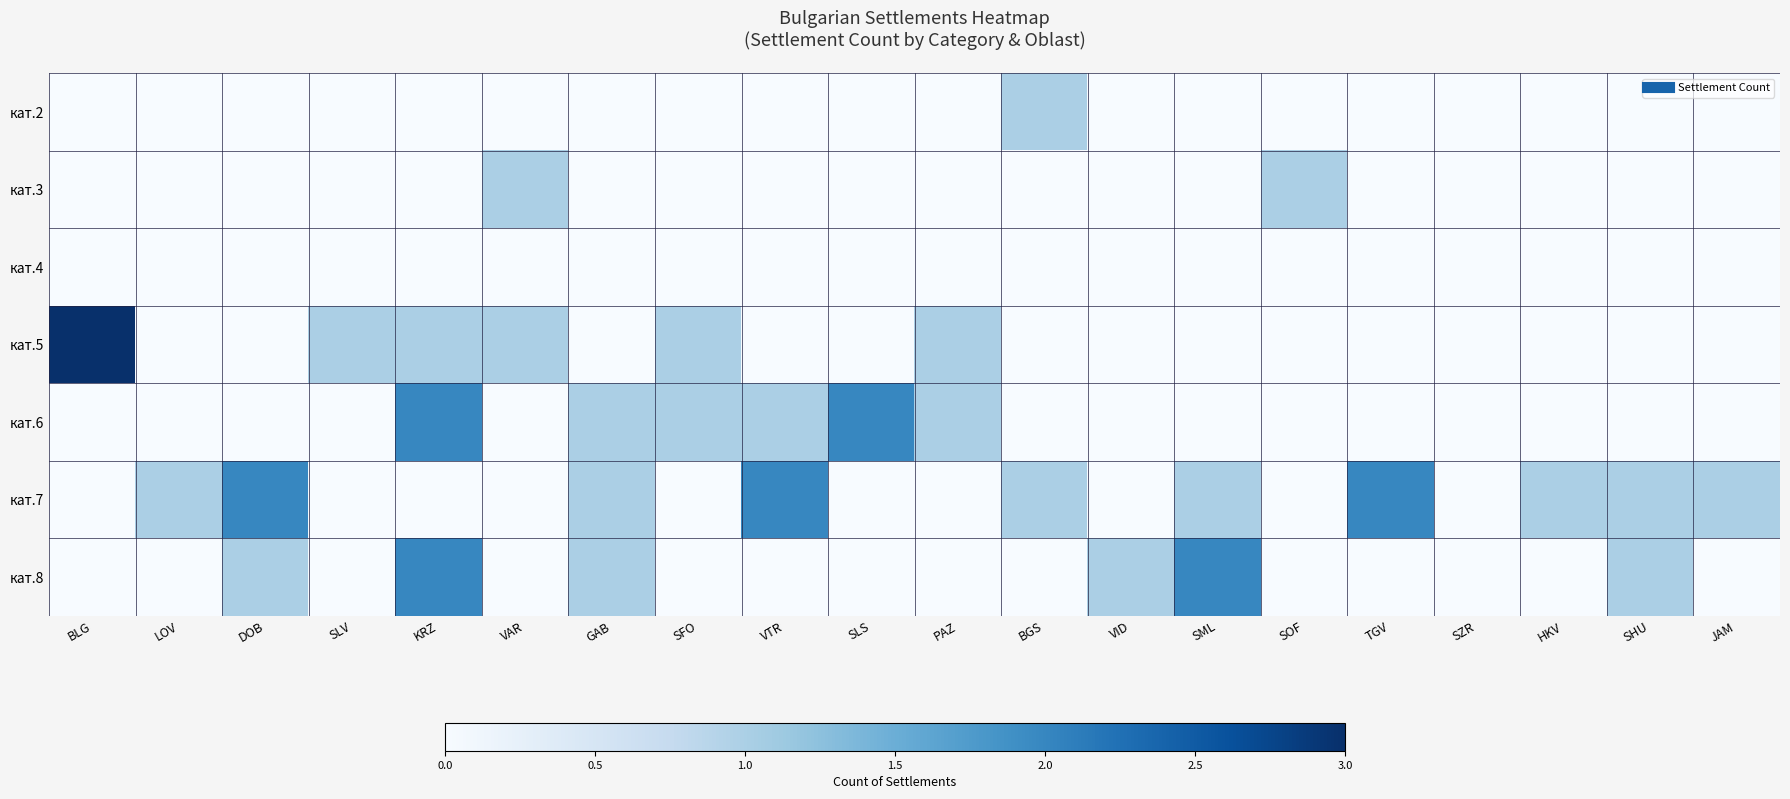

Reading left to right, what are all the values shown in this chart?

кат.2: BLG=0	LOV=0	DOB=0	SLV=0	KRZ=0	VAR=0	GAB=0	SFO=0	VTR=0	SLS=0	PAZ=0	BGS=1	VID=0	SML=0	SOF=0	TGV=0	SZR=0	HKV=0	SHU=0	JAM=0
кат.3: BLG=0	LOV=0	DOB=0	SLV=0	KRZ=0	VAR=1	GAB=0	SFO=0	VTR=0	SLS=0	PAZ=0	BGS=0	VID=0	SML=0	SOF=1	TGV=0	SZR=0	HKV=0	SHU=0	JAM=0
кат.4: BLG=0	LOV=0	DOB=0	SLV=0	KRZ=0	VAR=0	GAB=0	SFO=0	VTR=0	SLS=0	PAZ=0	BGS=0	VID=0	SML=0	SOF=0	TGV=0	SZR=0	HKV=0	SHU=0	JAM=0
кат.5: BLG=3	LOV=0	DOB=0	SLV=1	KRZ=1	VAR=1	GAB=0	SFO=1	VTR=0	SLS=0	PAZ=1	BGS=0	VID=0	SML=0	SOF=0	TGV=0	SZR=0	HKV=0	SHU=0	JAM=0
кат.6: BLG=0	LOV=0	DOB=0	SLV=0	KRZ=2	VAR=0	GAB=1	SFO=1	VTR=1	SLS=2	PAZ=1	BGS=0	VID=0	SML=0	SOF=0	TGV=0	SZR=0	HKV=0	SHU=0	JAM=0
кат.7: BLG=0	LOV=1	DOB=2	SLV=0	KRZ=0	VAR=0	GAB=1	SFO=0	VTR=2	SLS=0	PAZ=0	BGS=1	VID=0	SML=1	SOF=0	TGV=2	SZR=0	HKV=1	SHU=1	JAM=1
кат.8: BLG=0	LOV=0	DOB=1	SLV=0	KRZ=2	VAR=0	GAB=1	SFO=0	VTR=0	SLS=0	PAZ=0	BGS=0	VID=1	SML=2	SOF=0	TGV=0	SZR=0	HKV=0	SHU=1	JAM=0